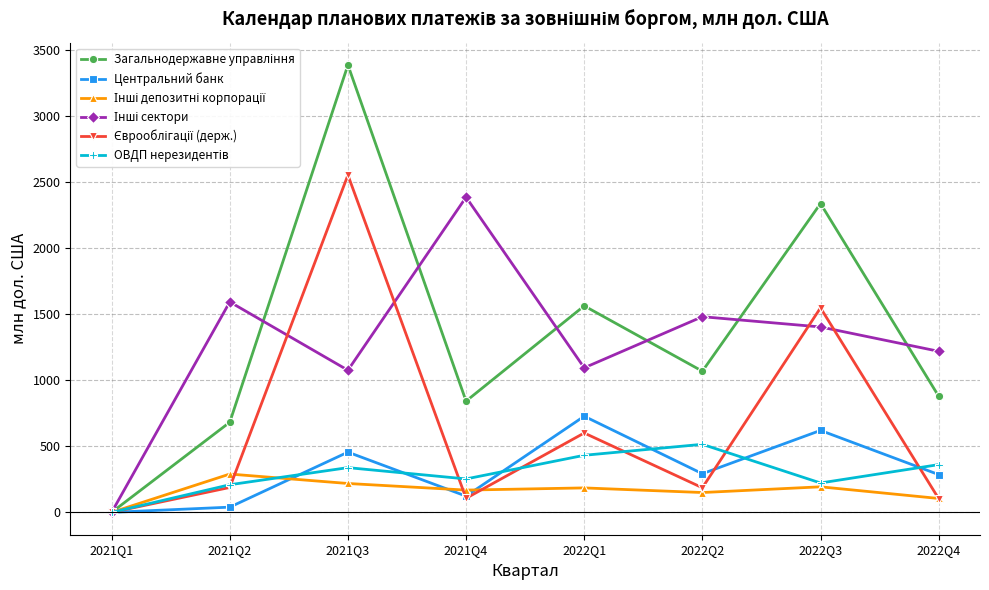

What is the label of the 8th point from the left?

2022Q4